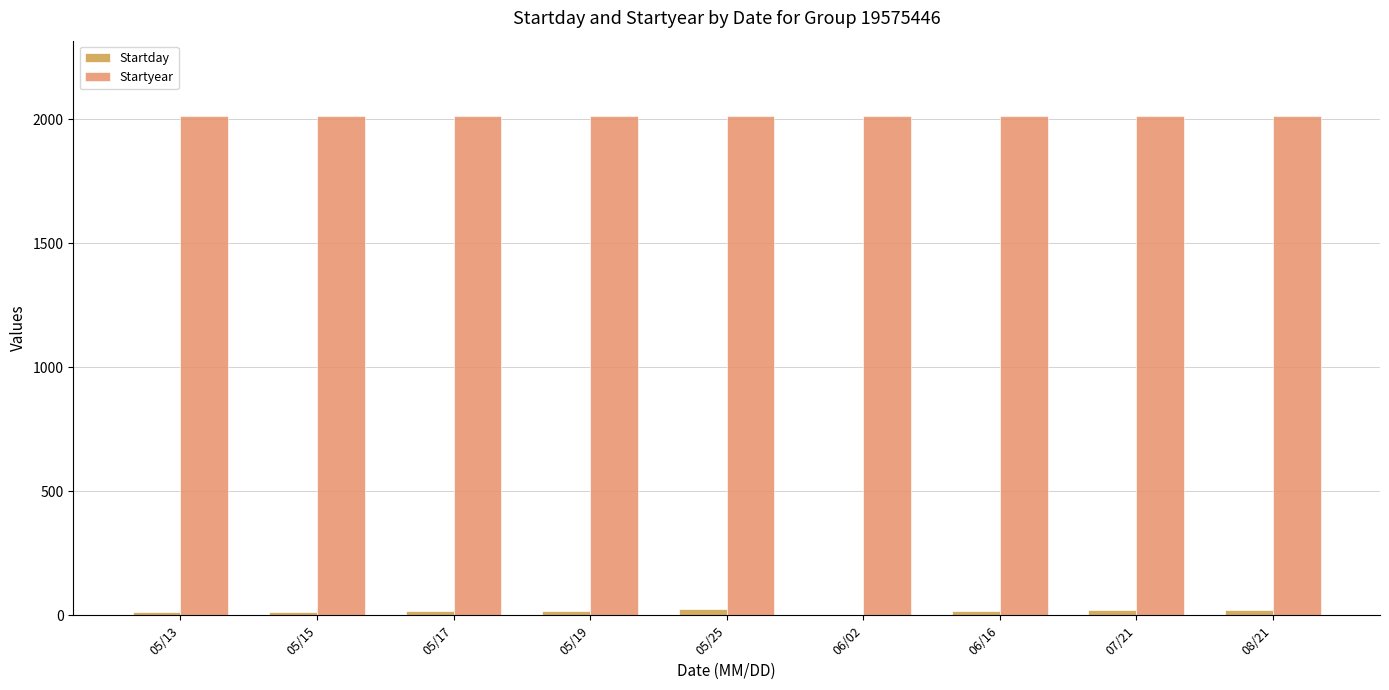

Are the bars grouped side by side (vs. stacked)?

Yes